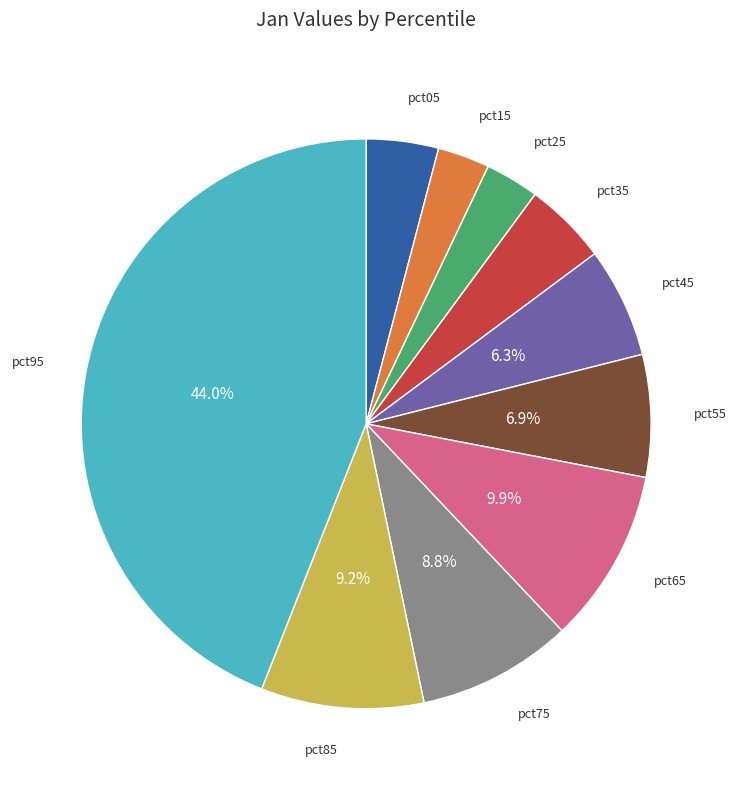

Do pct75 and pct35 together represent more than half of the pie?

No